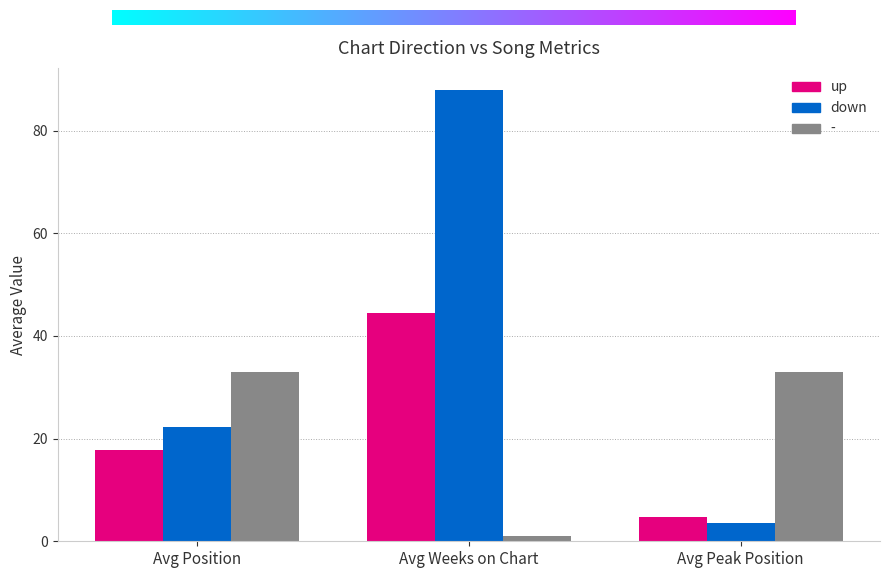

The - series shows 1.7 at Avg Peak Position. True or false?

False